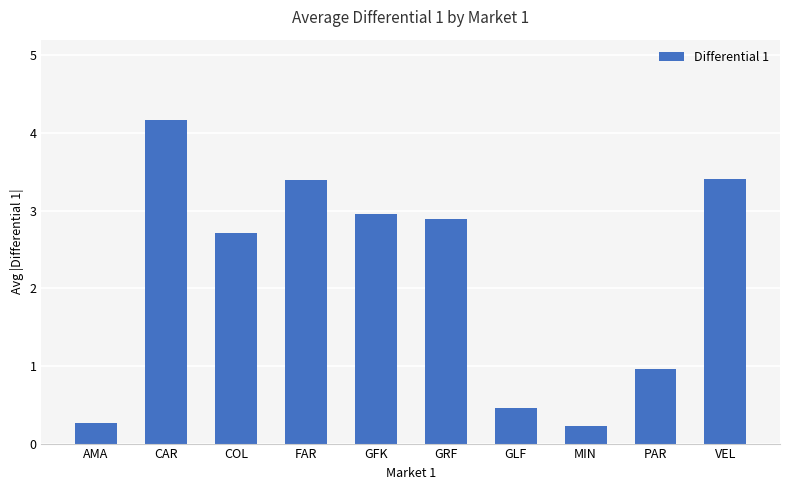

The chart shows a value of 3.4 at FAR. True or false?

True